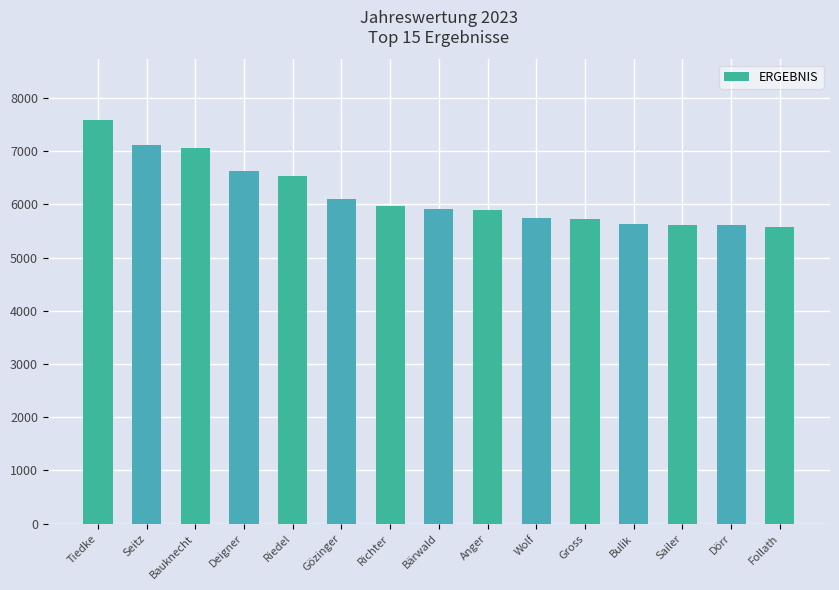

At which label does the data first exceed 5904?

Tiedke